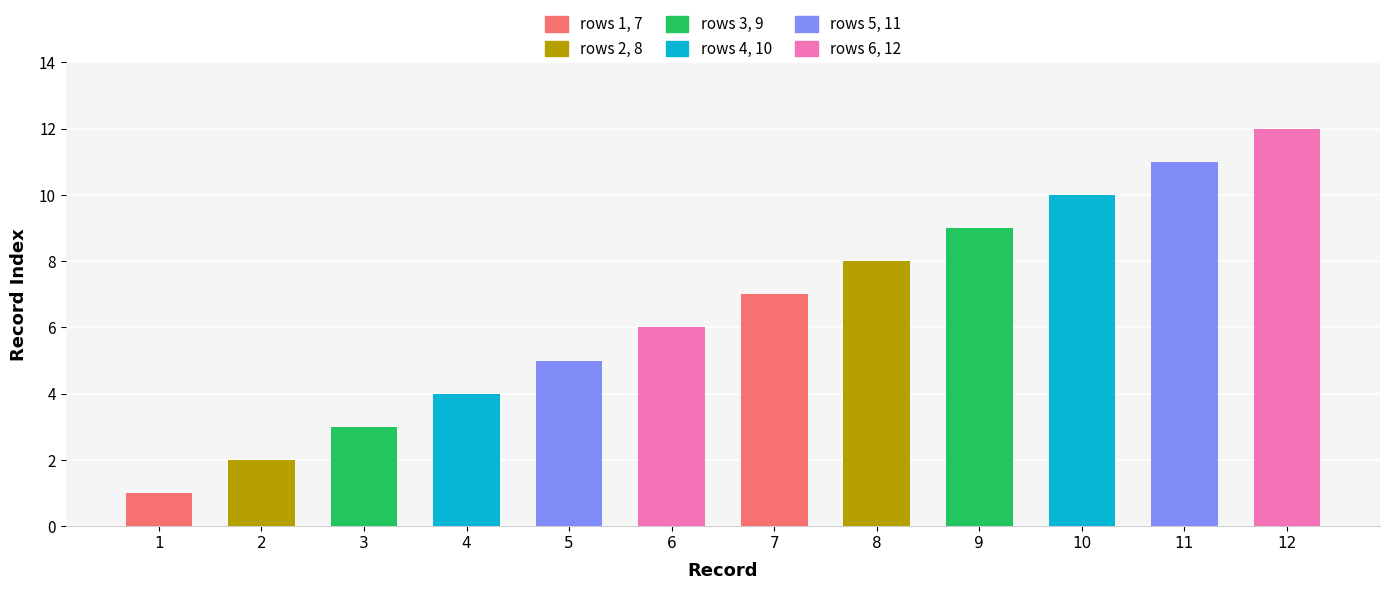

What is the greatest value displayed?

12